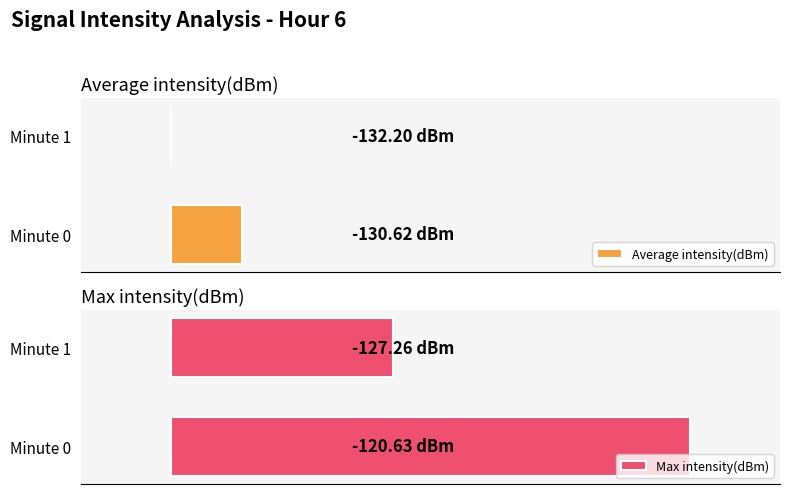

How many bars are there in total?

4